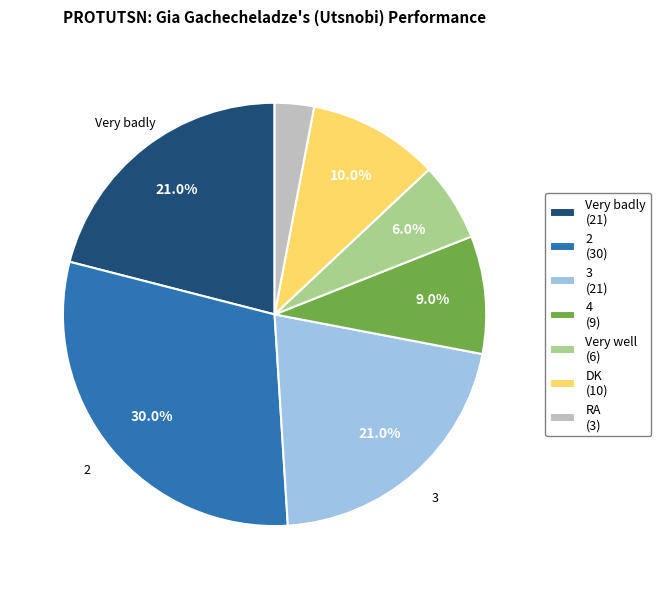

What portion of the pie excludes 2 (30)?

70.0%